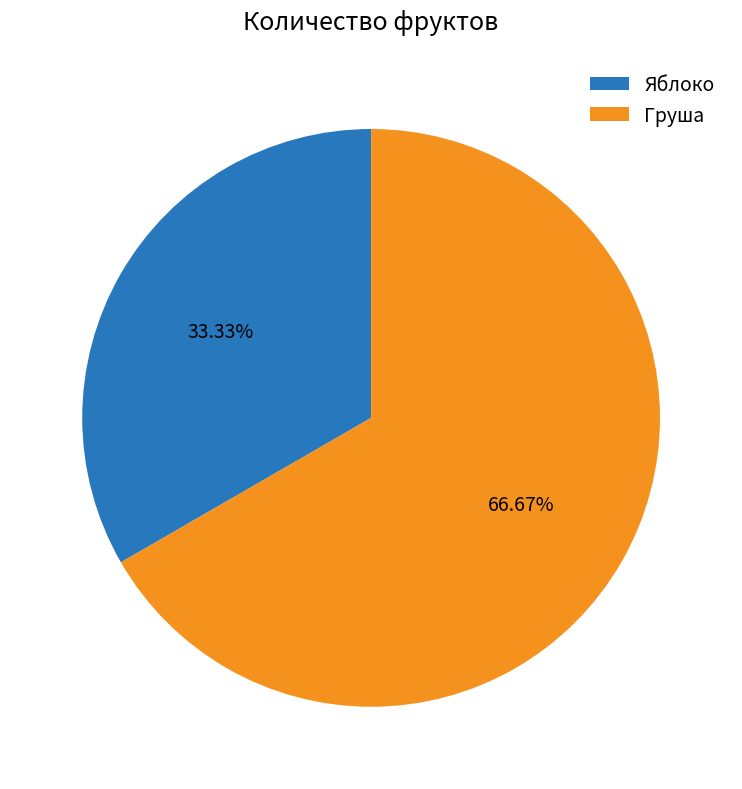

To the nearest percent, what portion does Груша represent?

67%